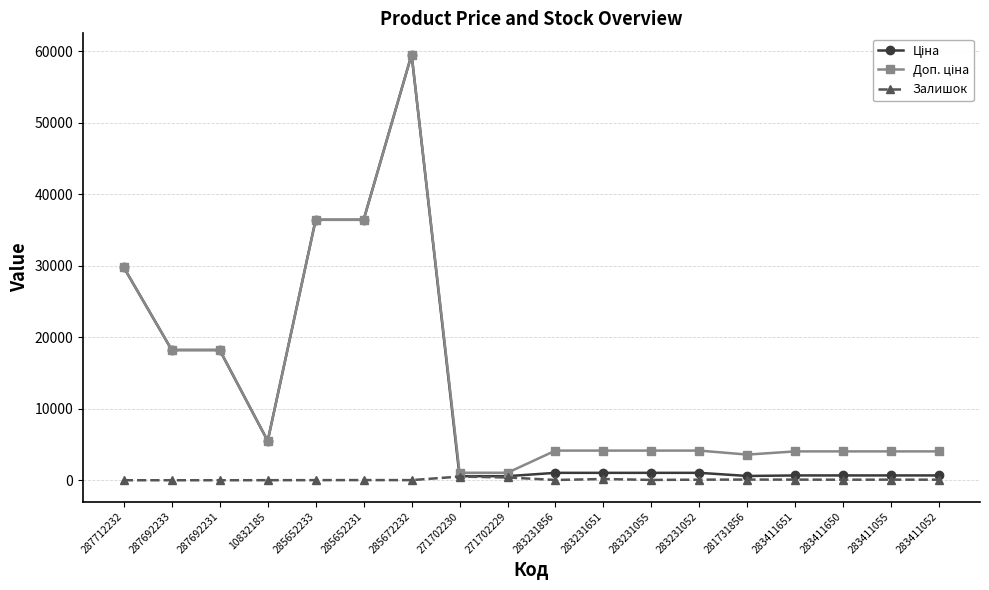

What position from the left is 283411052?

18